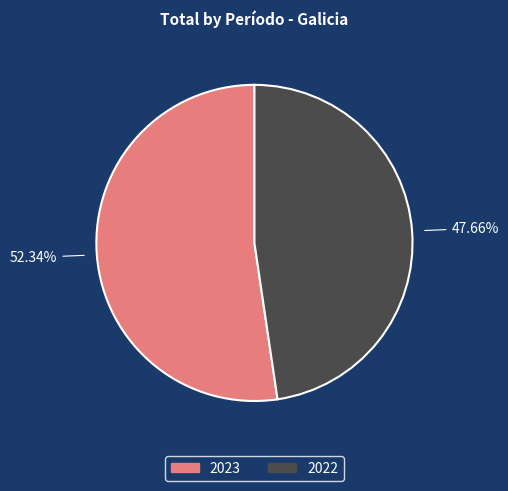

Which slice is the largest?

2023